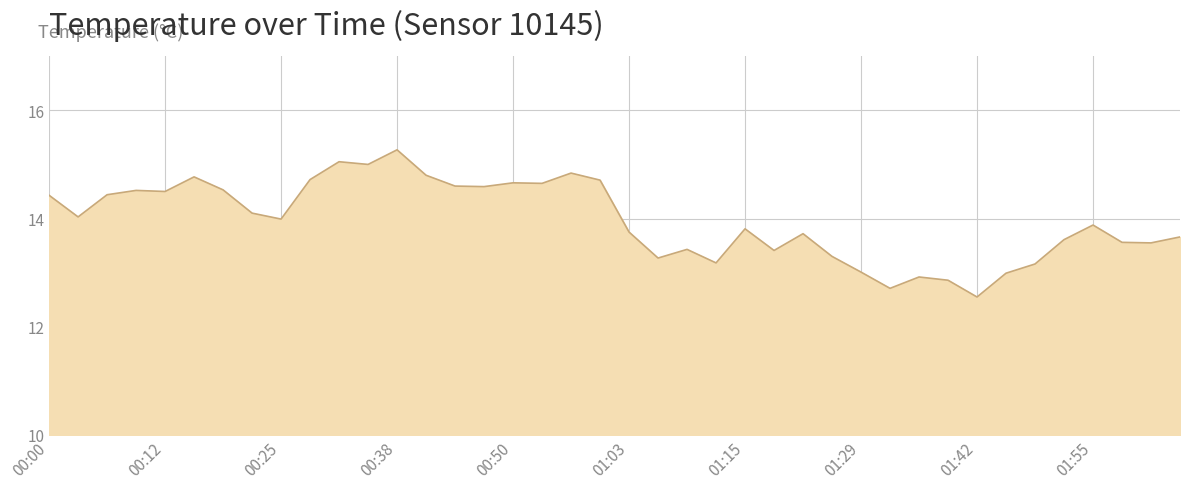

What is the difference between the maximum and minimum values?

2.7